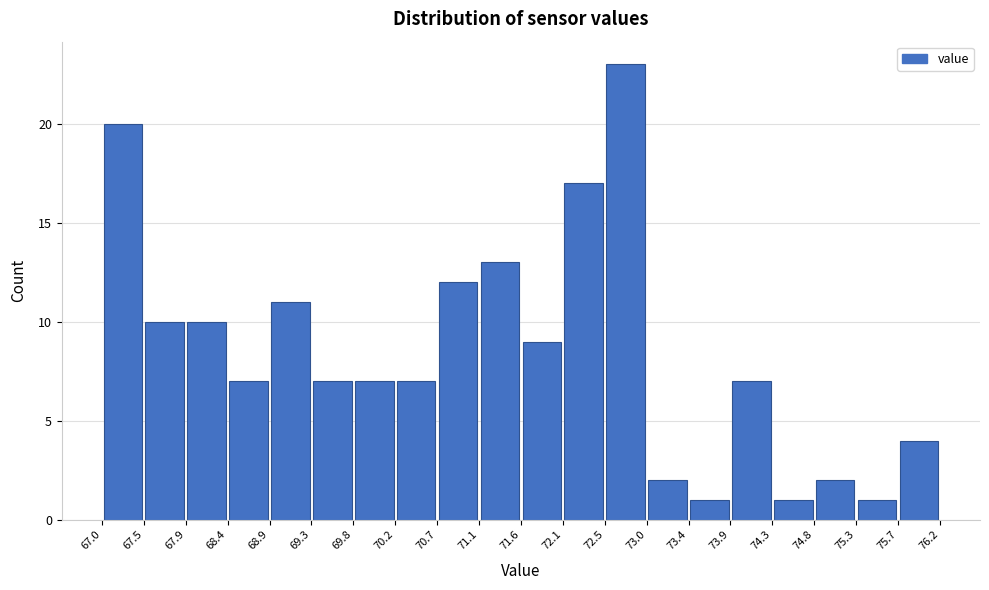

Reading left to right, transcribe this chart: for each bar, give the range it covers on the x-axis and its height. The values are not printed on the chart, so give them approximately, as read against the axis.

67.0 to 67.5: 20
67.5 to 67.9: 10
67.9 to 68.4: 10
68.4 to 68.9: 7
68.9 to 69.3: 11
69.3 to 69.8: 7
69.8 to 70.2: 7
70.2 to 70.7: 7
70.7 to 71.1: 12
71.1 to 71.6: 13
71.6 to 72.1: 9
72.1 to 72.5: 17
72.5 to 73.0: 23
73.0 to 73.4: 2
73.4 to 73.9: 1
73.9 to 74.3: 7
74.3 to 74.8: 1
74.8 to 75.3: 2
75.3 to 75.7: 1
75.7 to 76.2: 4